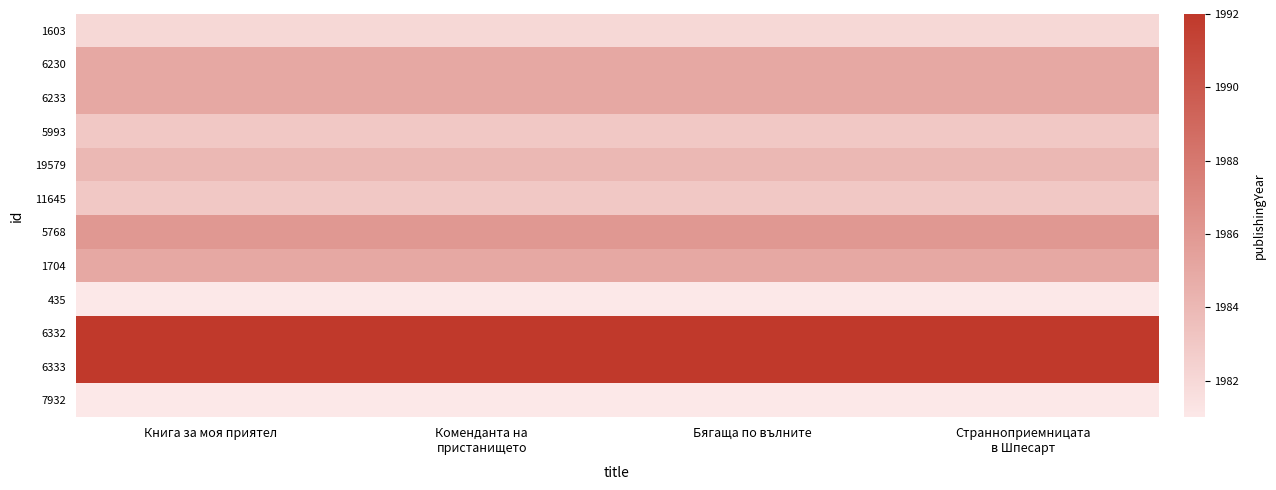

How many categories are shown in the chart?

4